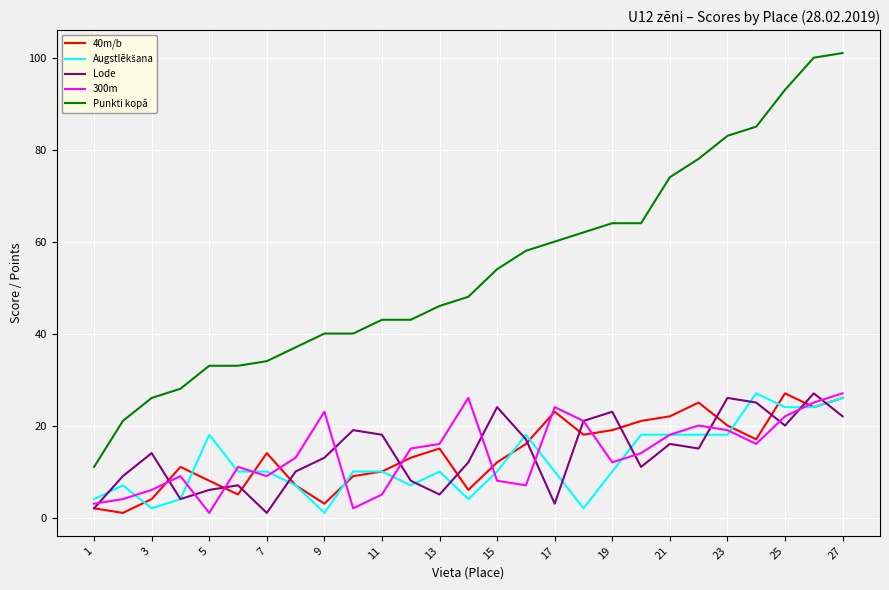

What is the maximum value for Punkti kopā?

101